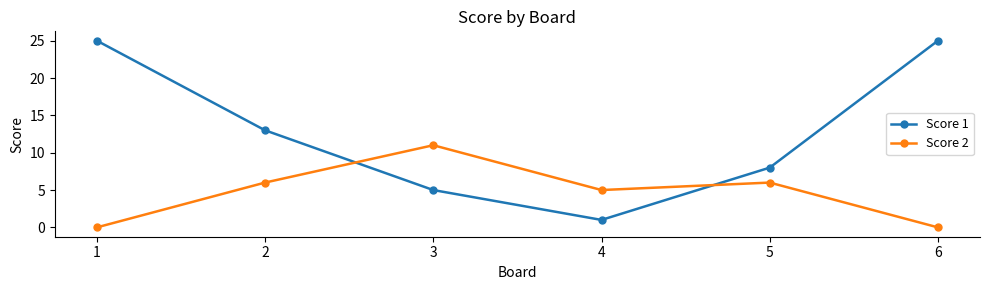

What is the total value across all series at 5?

14